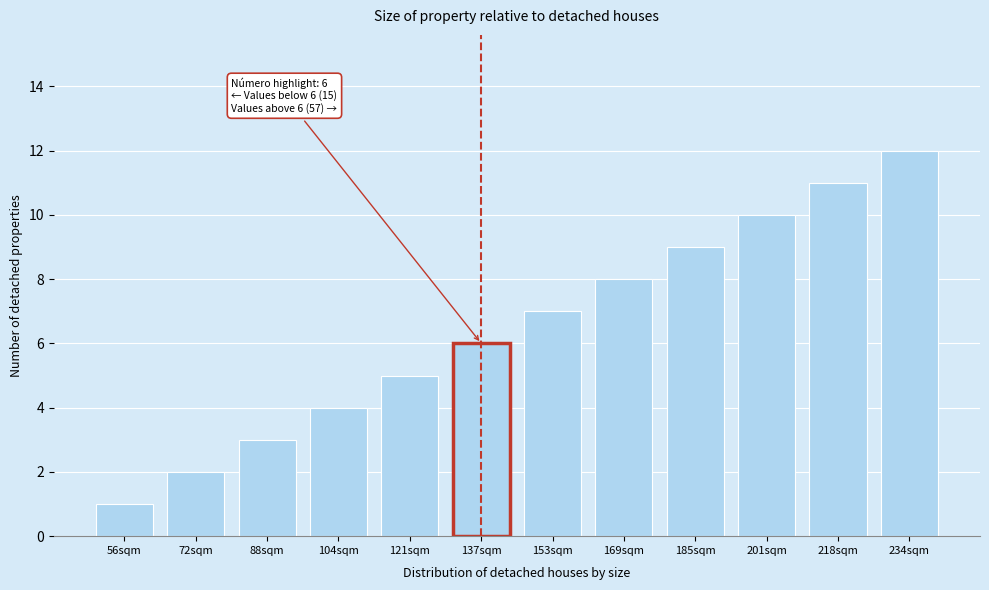

The chart shows a value of 5 at 201sqm. True or false?

False